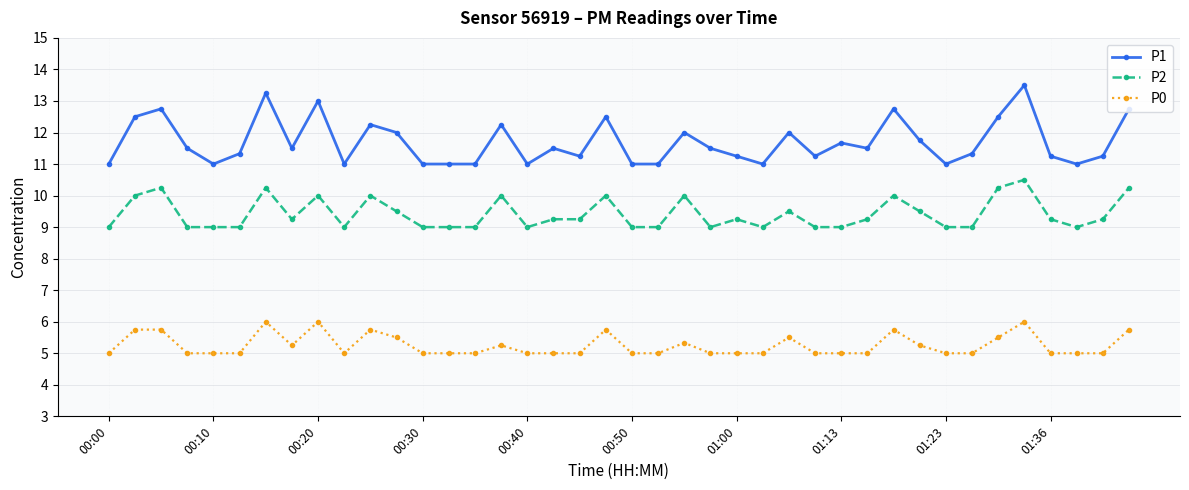

What is the average value of the P2 series?

9.4